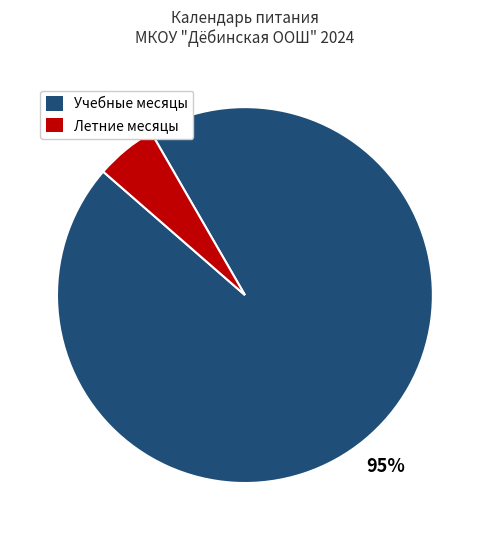

Is there any slice that represents more than half of the pie?

Yes